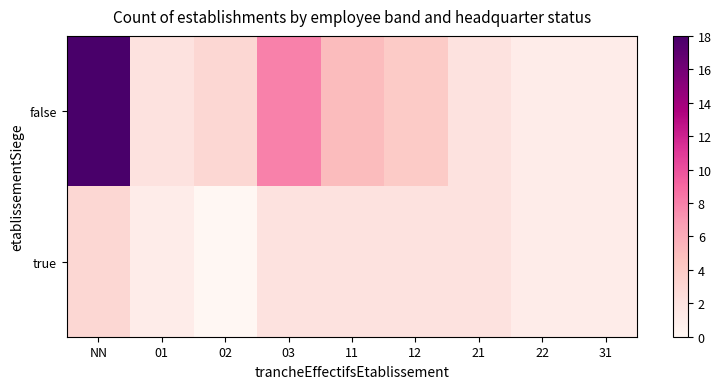

Which label corresponds to the smallest value in the chart?

02